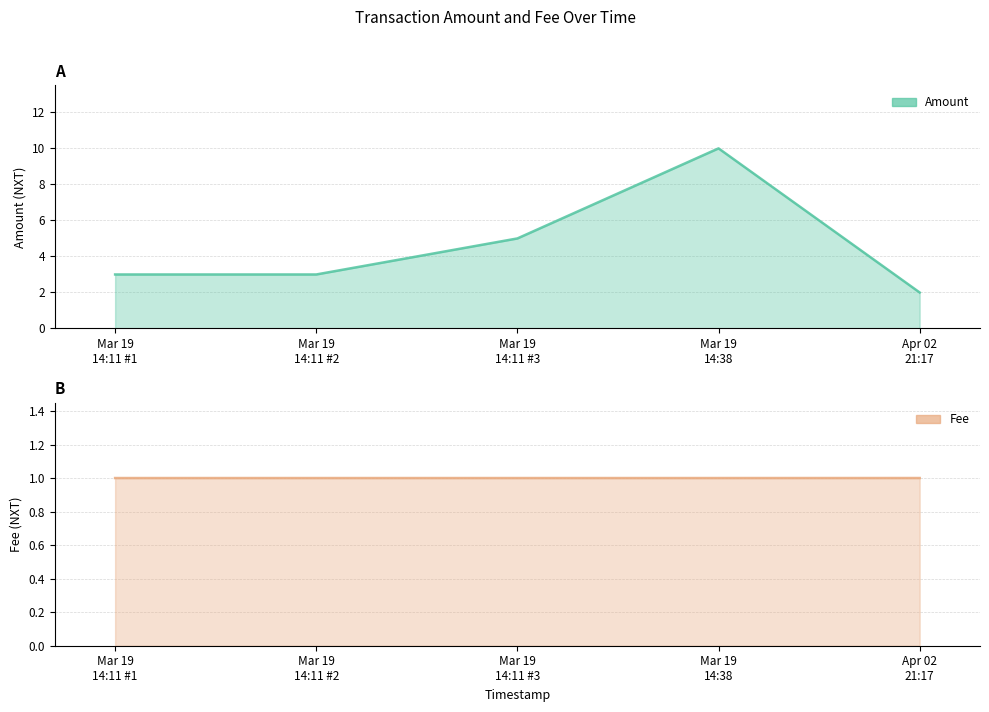

What is the minimum value for Fee?

1.0